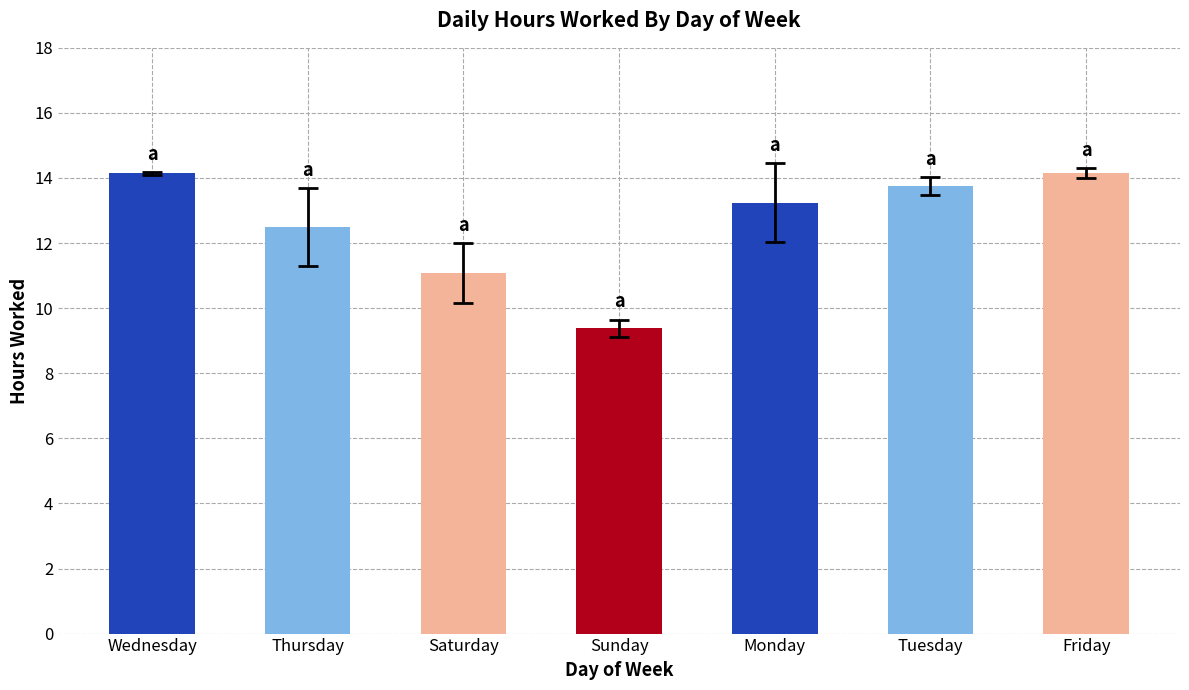

Count the number of data series in this chart.

1